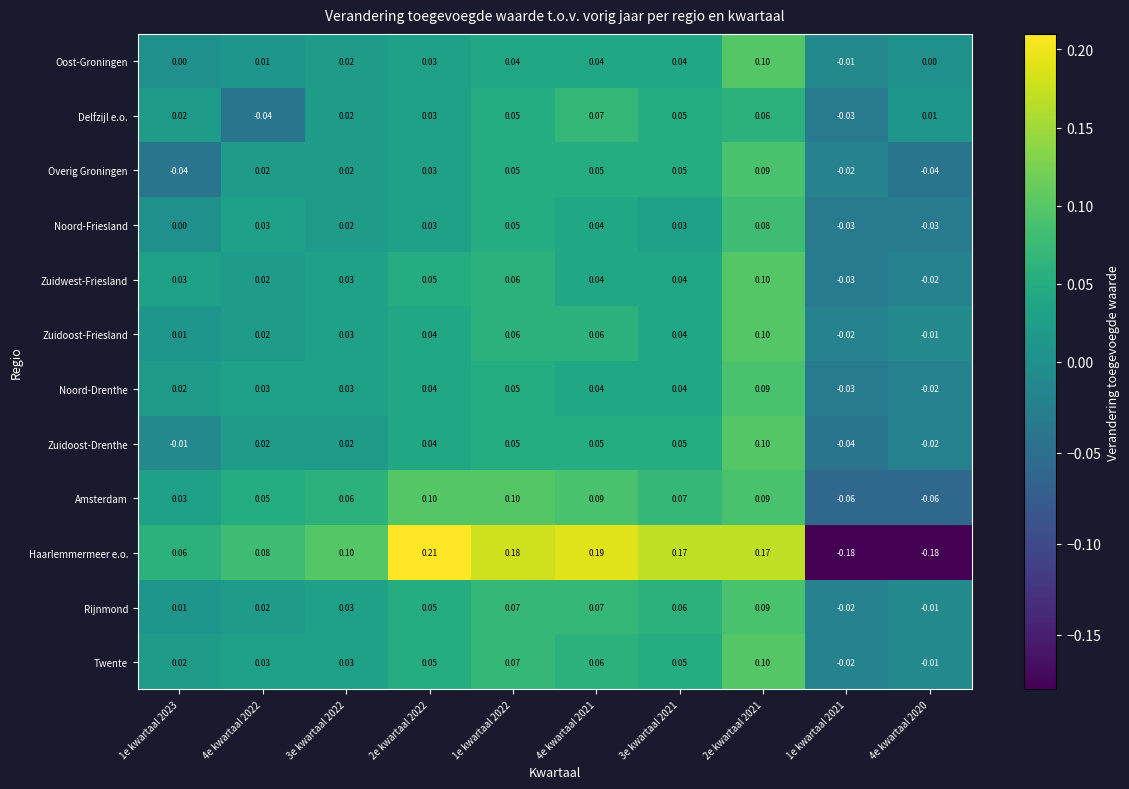

At which category is the sum across all series the highest?

2e kwartaal 2021